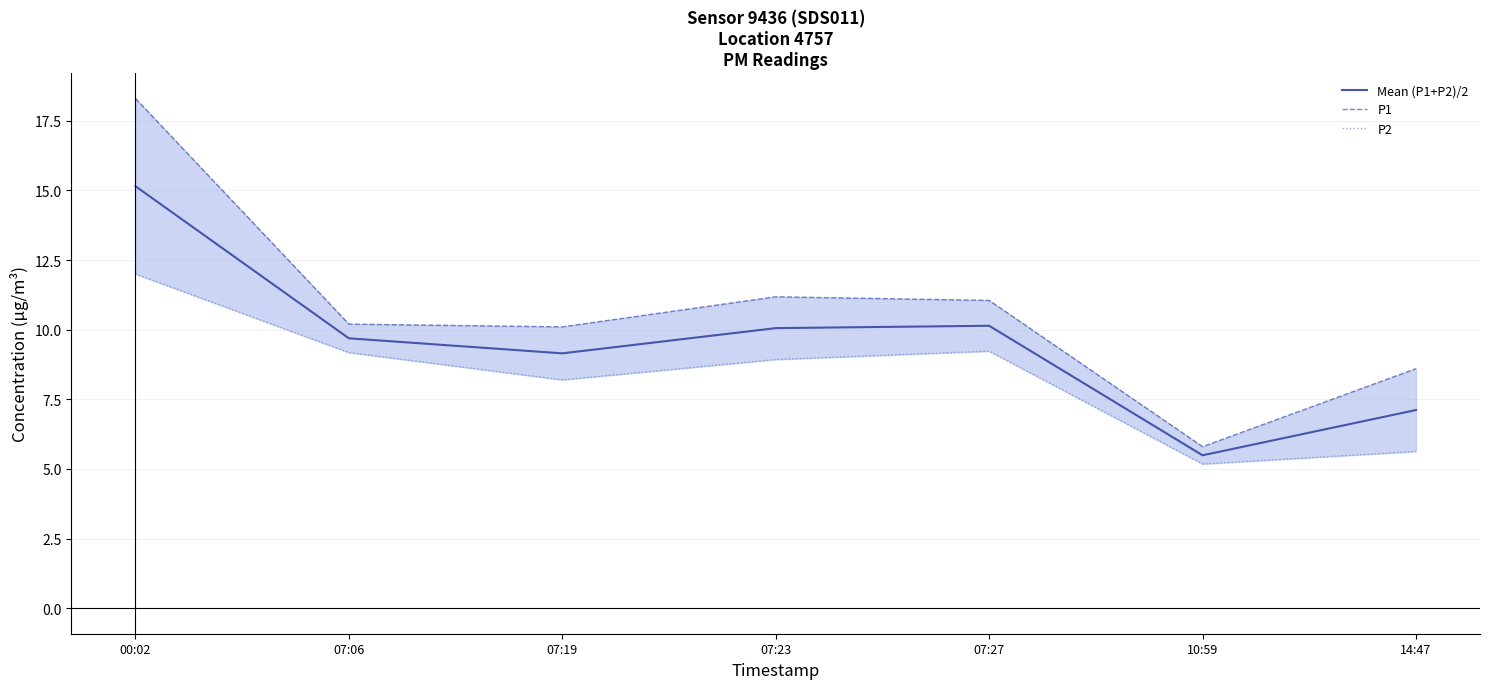

Where does the P1 series first go above 10?

00:02